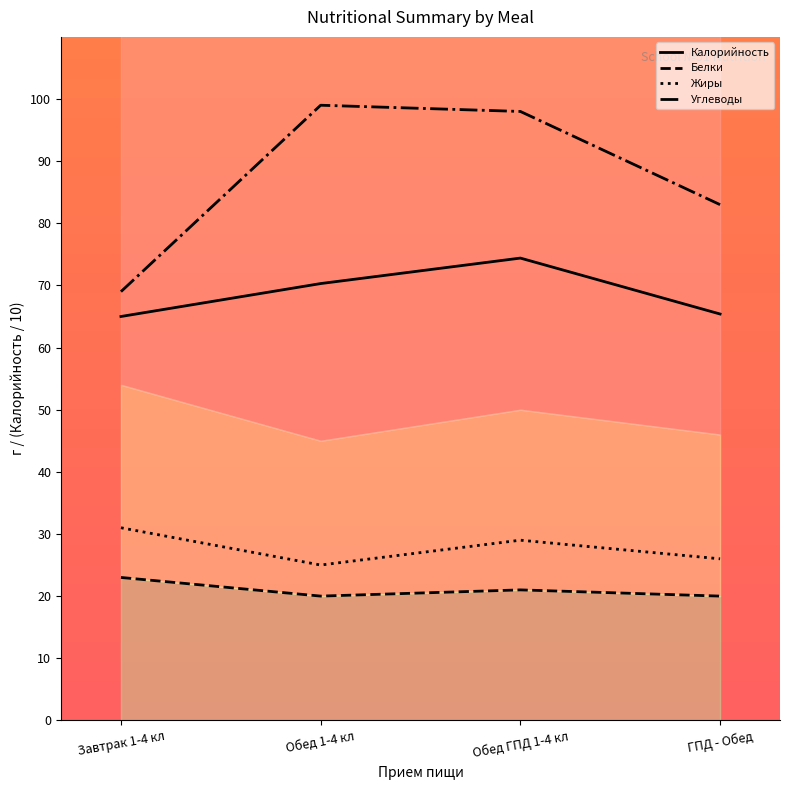

Which series has the largest range (max minus min)?

Углеводы